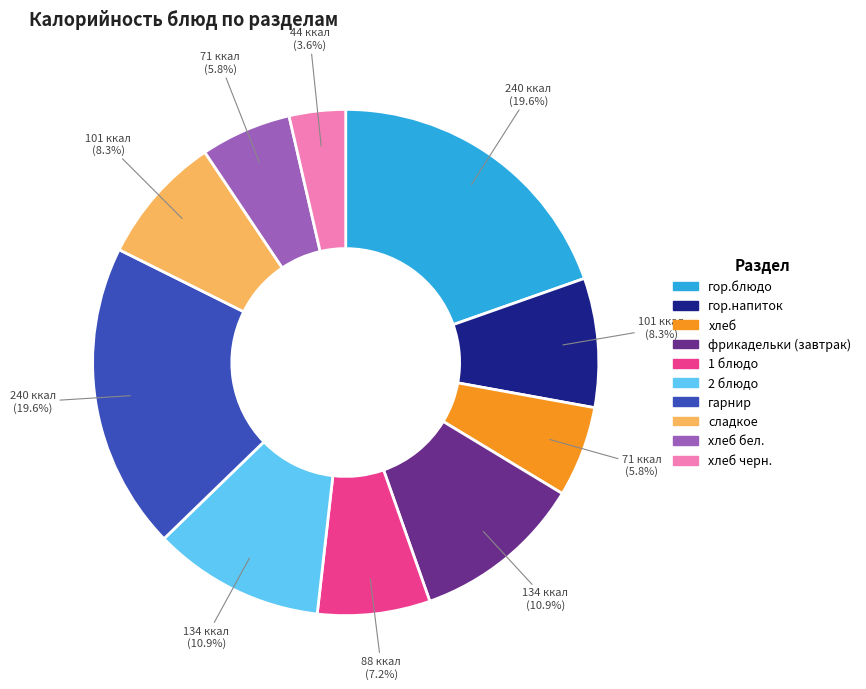

To the nearest percent, what is the average slice percentage?

10%